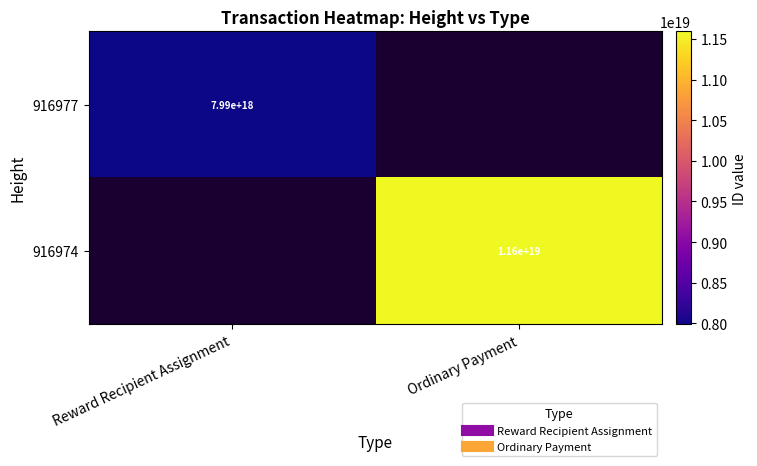

At Ordinary Payment, list the series in order from smallest to largest.

916977, 916974